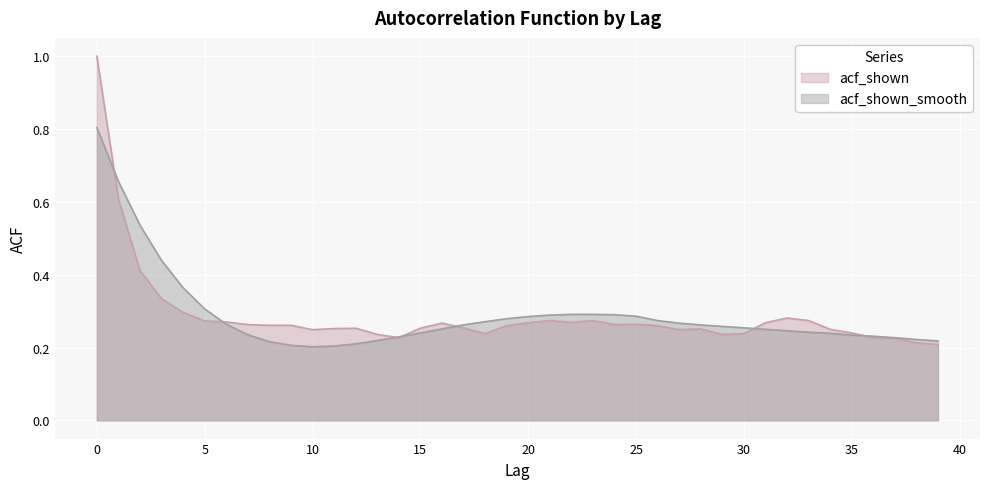

At 11, list the series in order from largest to smallest.

acf_shown, acf_shown_smooth